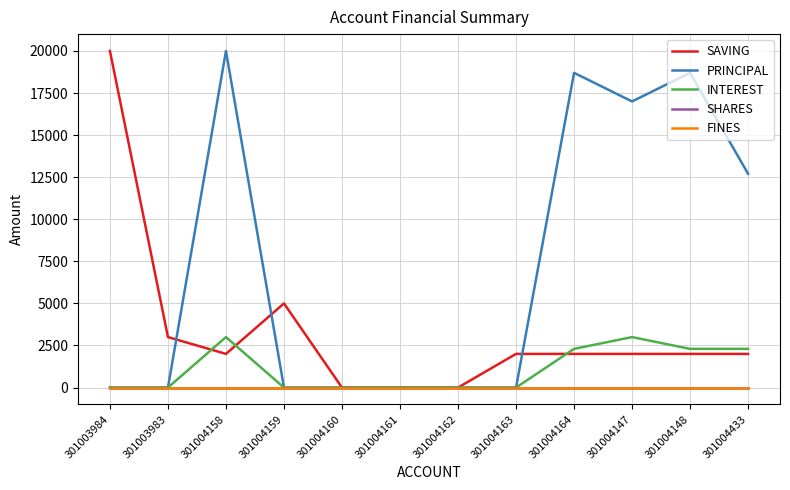

What is the maximum value shown in the chart?

20000